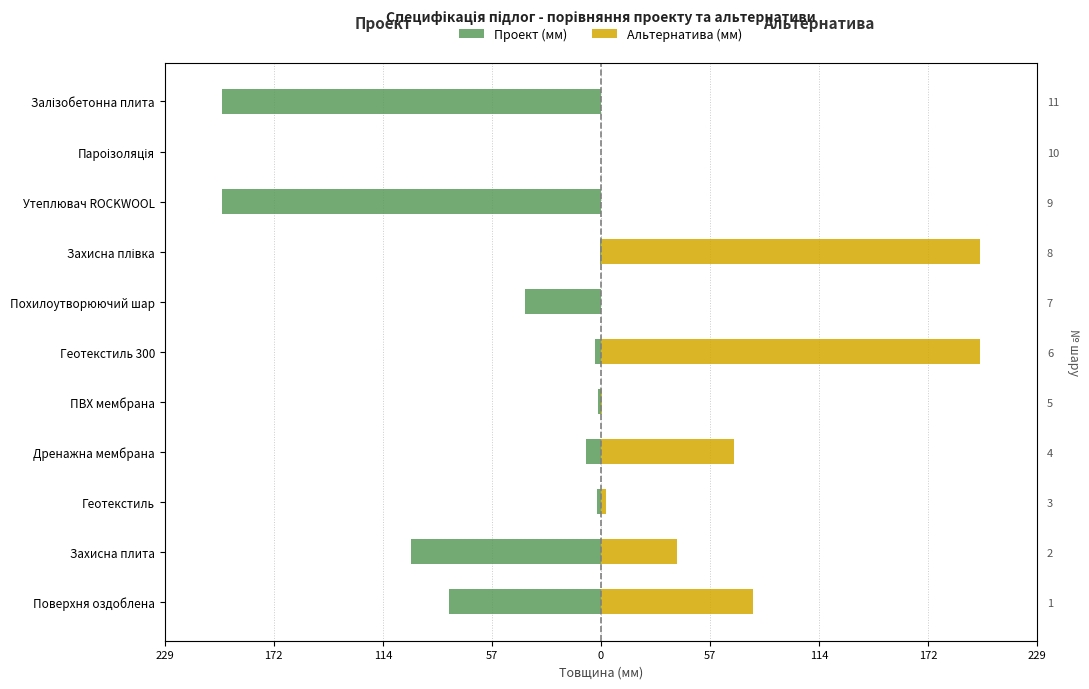

What is the maximum value shown in the chart?

200.0